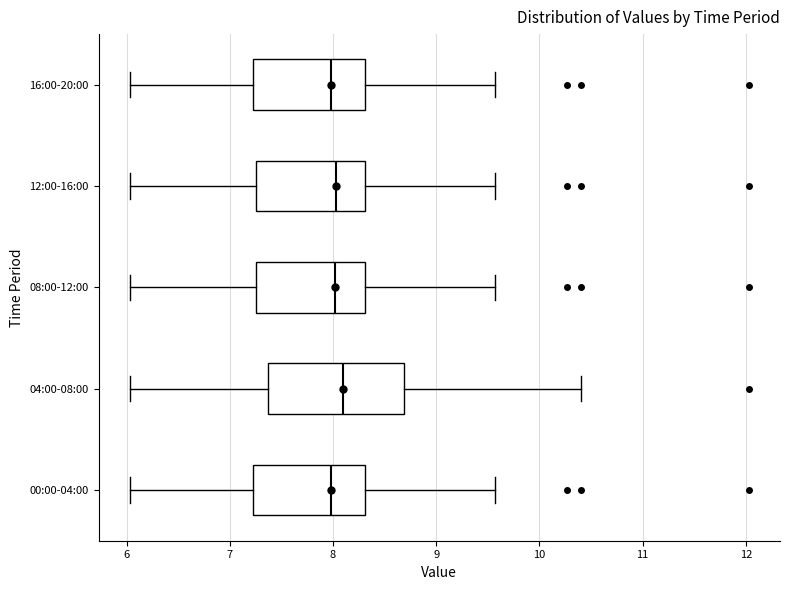

Reading bottom to top, read every box against the x-axis: the position of its median line, the range the box covers, and the ends of its whiskers. The values are not printed on the chart, so give them approximately, as read against the axis.

00:00-04:00: median 8.0, box 7.2 to 8.3, whiskers 6.0 to 9.6
04:00-08:00: median 8.1, box 7.4 to 8.7, whiskers 6.0 to 10.4
08:00-12:00: median 8.0, box 7.3 to 8.3, whiskers 6.0 to 9.6
12:00-16:00: median 8.0, box 7.3 to 8.3, whiskers 6.0 to 9.6
16:00-20:00: median 8.0, box 7.2 to 8.3, whiskers 6.0 to 9.6